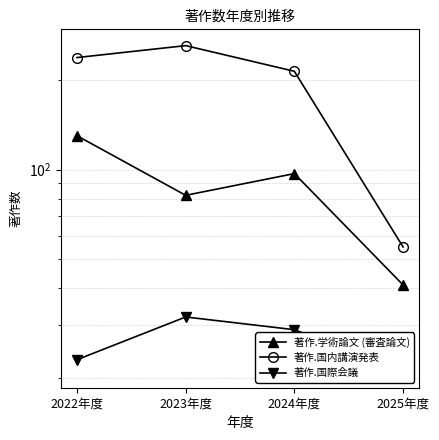

How many interior local peaks does the 著作.国際会議 series have?

1